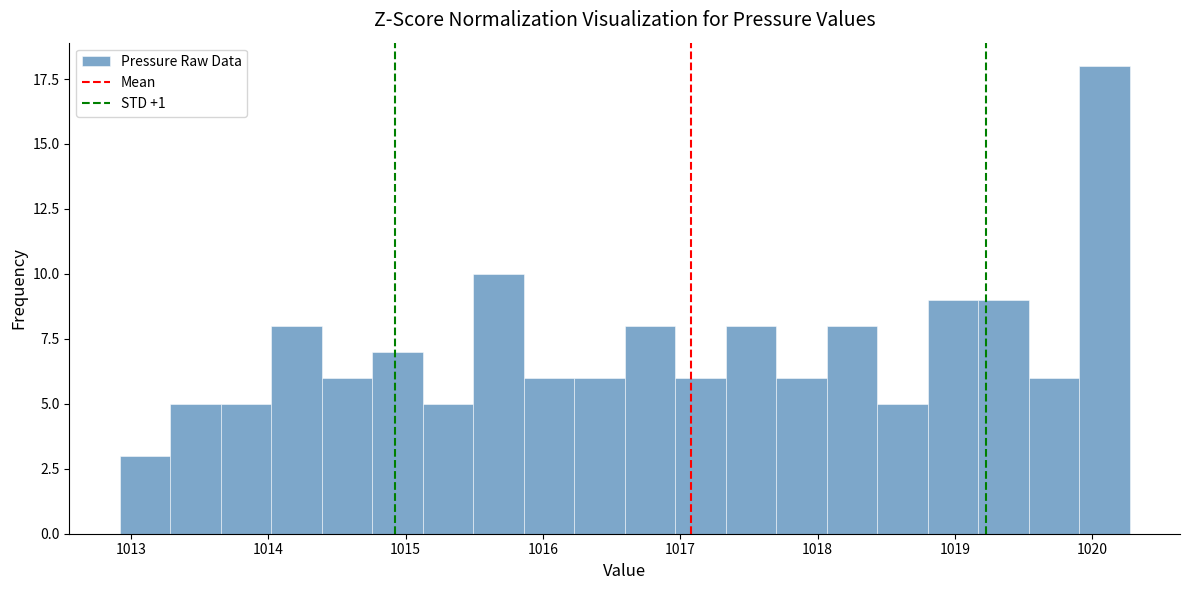

Read against the x-axis, roughly where is the centre of the tallest bar?

1020.1